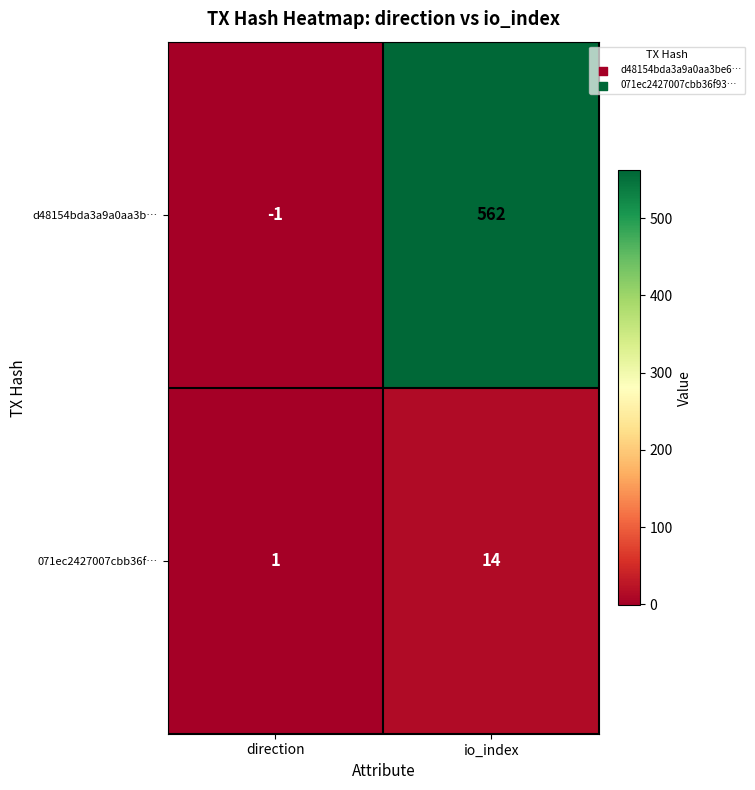

At which label is d48154bda3a9a0aa3b… closest to 280?

direction